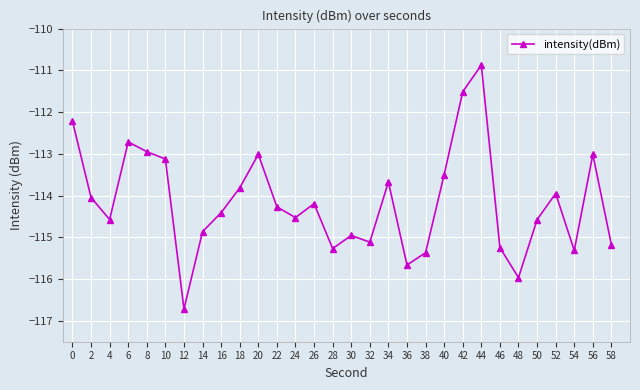

What is the value of the 27th point from the left?

-113.9